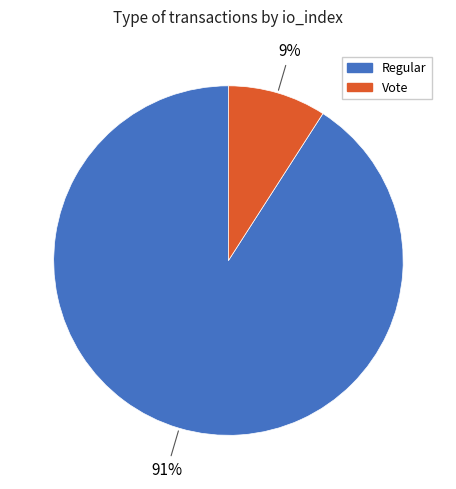

What is the smallest slice in the pie chart?

Vote